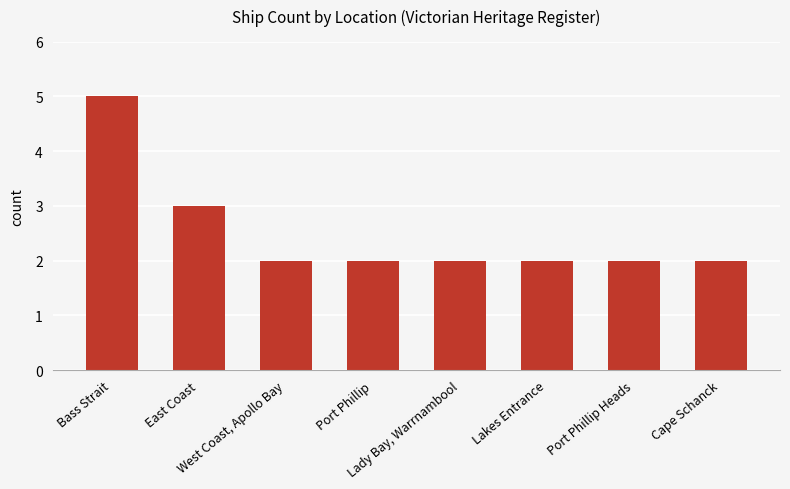

Count the values in the range 2 to 3.

7